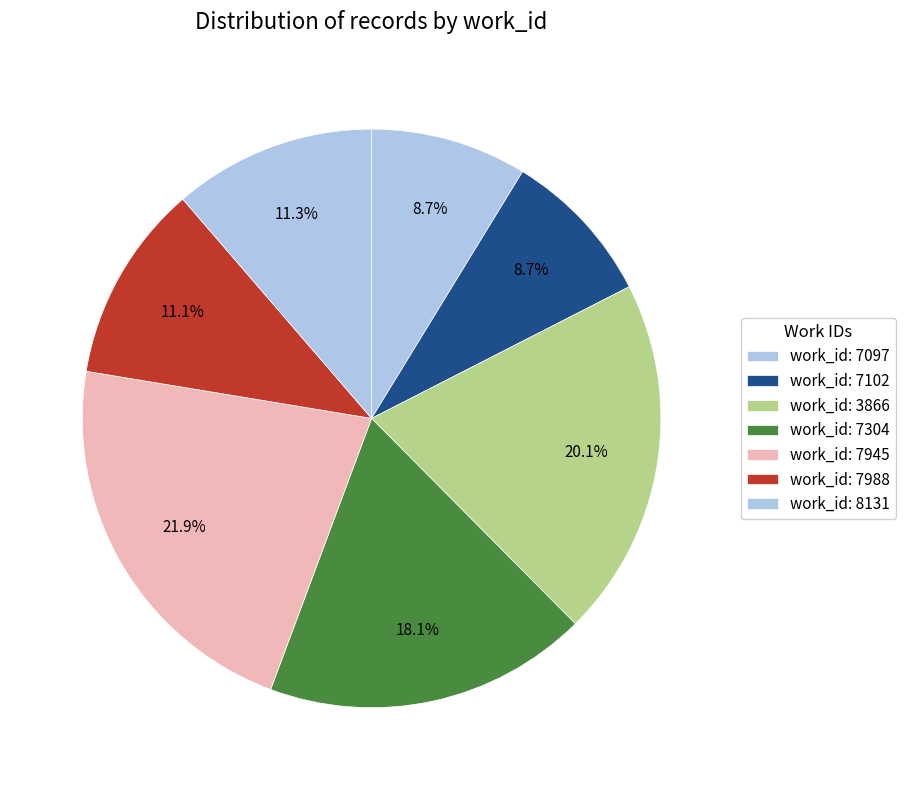

How many segments does this pie chart have?

7